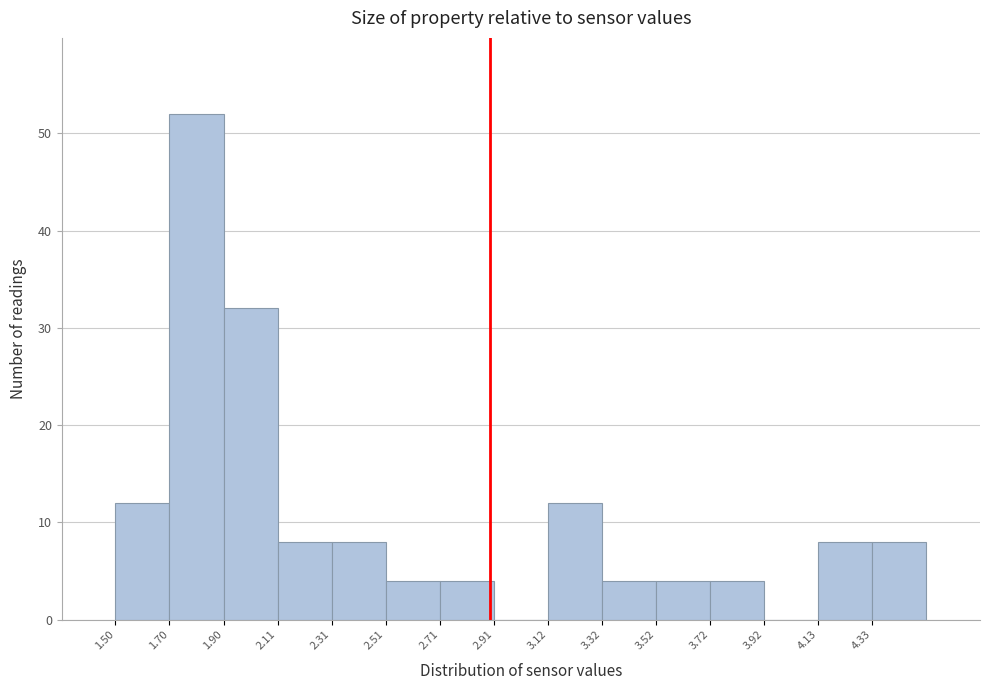

Reading left to right, list every bar in this chart as the range it spans on the x-axis followed by its height. Neither the bar edges nor the heights are printed on the chart, so give them approximately, as read against the axes.

1.50 to 1.70: 12
1.70 to 1.90: 52
1.90 to 2.10: 32
2.10 to 2.30: 8
2.30 to 2.50: 8
2.50 to 2.70: 4
2.70 to 2.90: 4
2.90 to 3.10: 0
3.10 to 3.30: 12
3.30 to 3.50: 4
3.50 to 3.70: 4
3.70 to 3.90: 4
3.90 to 4.15: 0
4.15 to 4.35: 8
4.35 to 4.55: 8